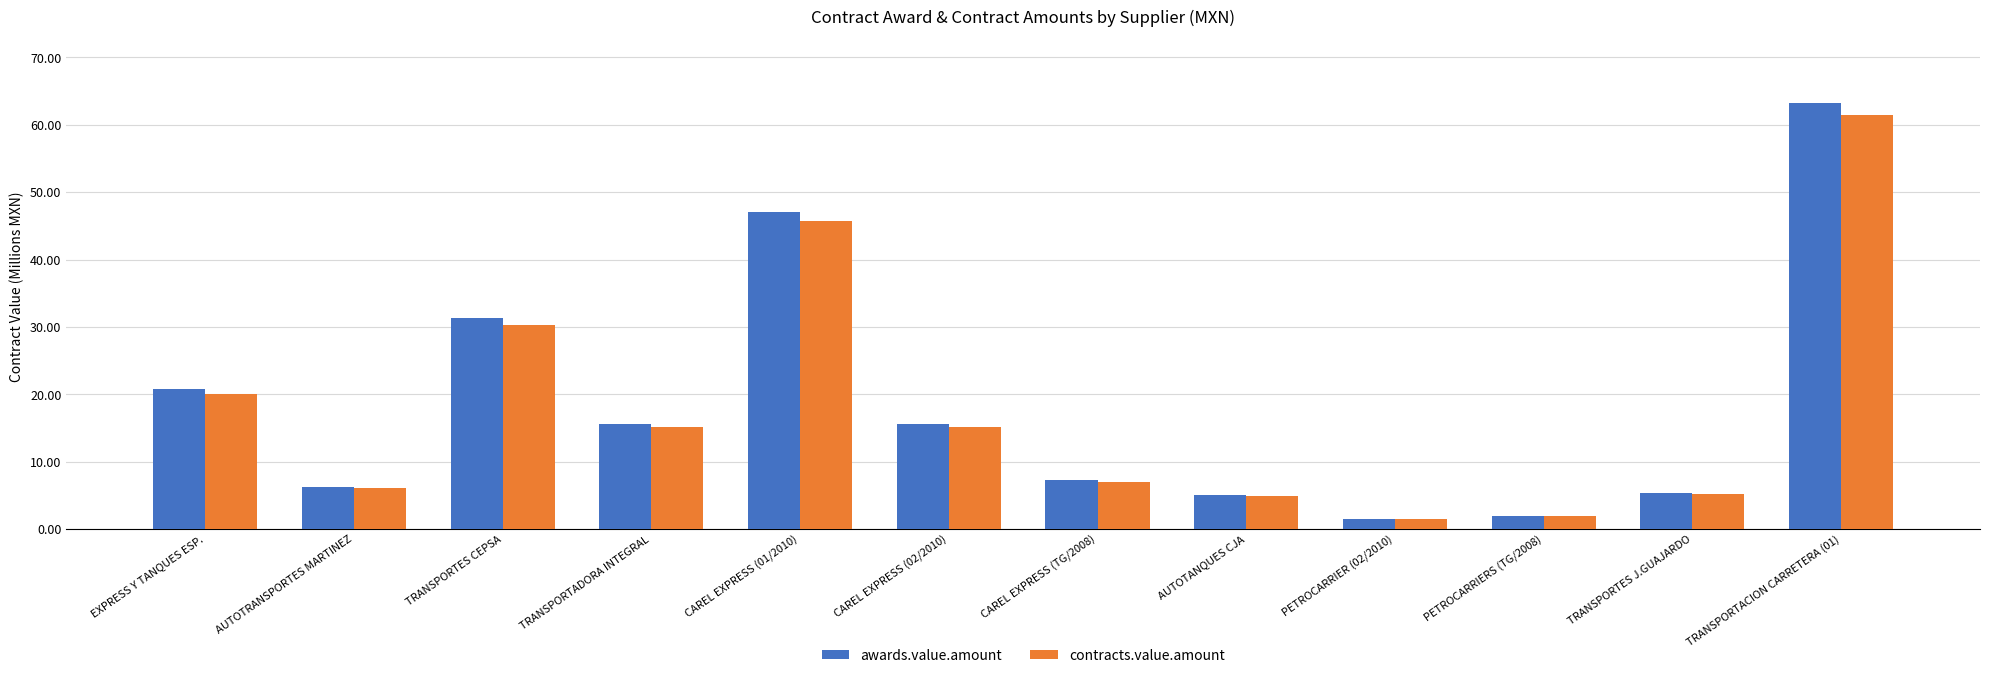

Does the chart contain stacked bars?

No